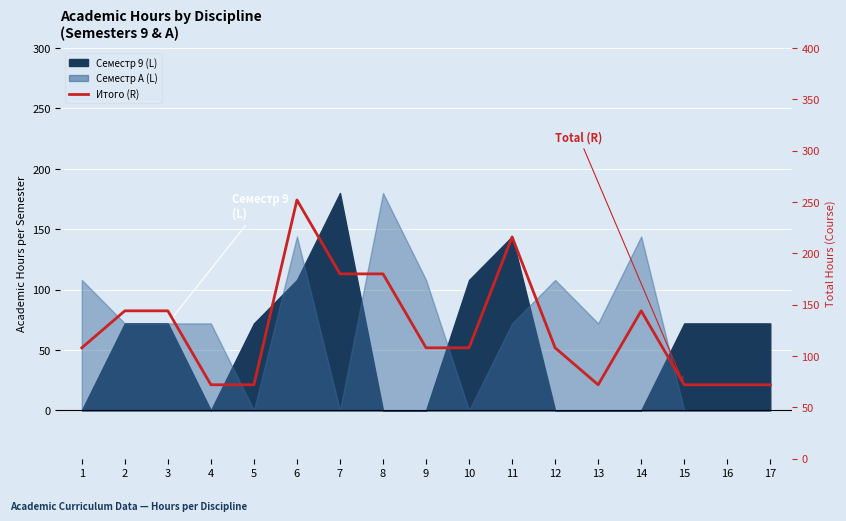

Which has a higher value, 9 or 4?

9